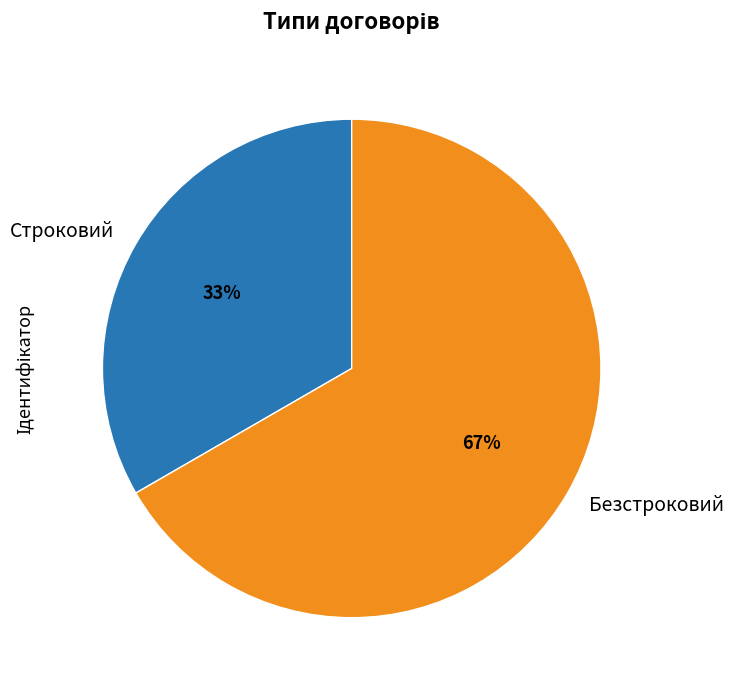

Which category has the smallest portion of the pie?

Строковий